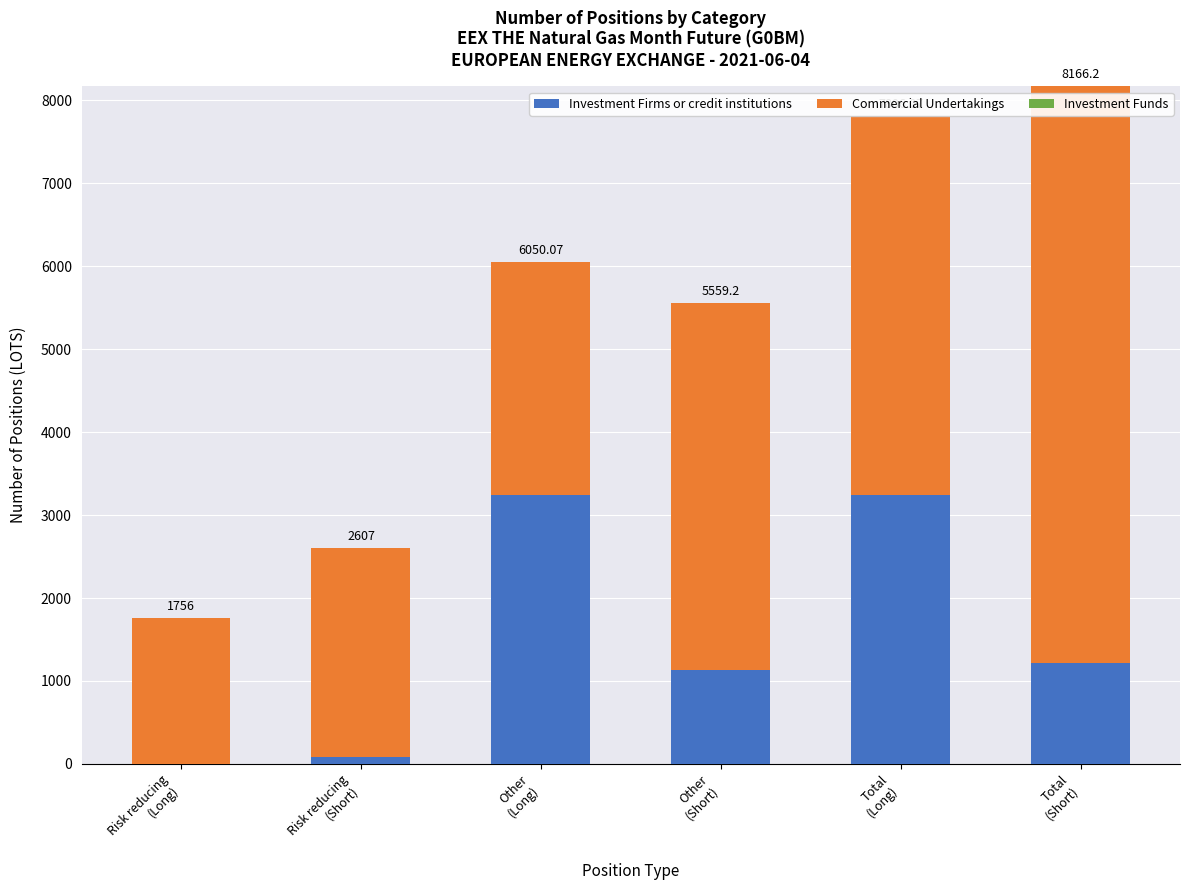

Which series has the largest range (max minus min)?

Commercial Undertakings